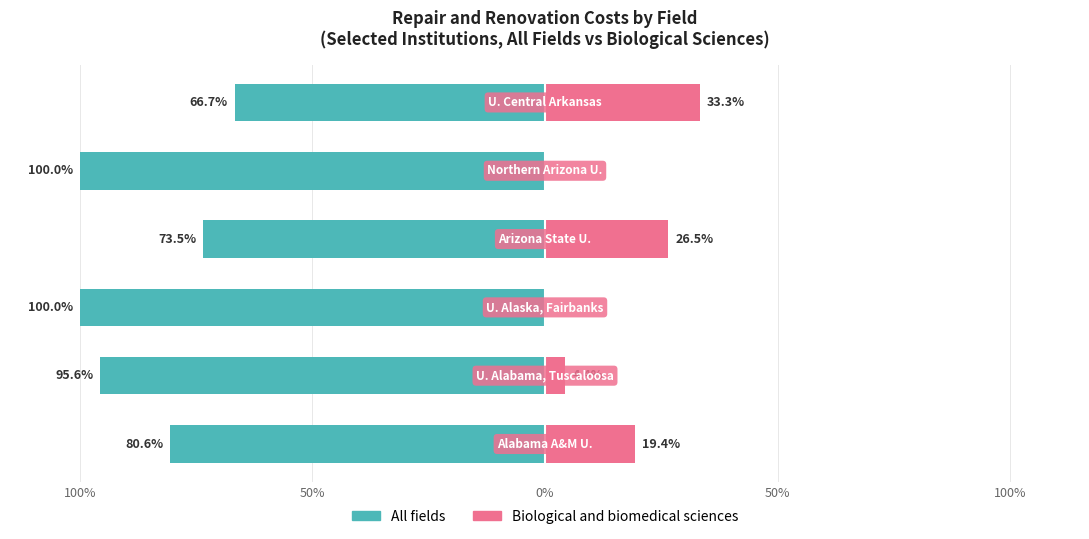

Between 5 and 50%, which is larger?

5